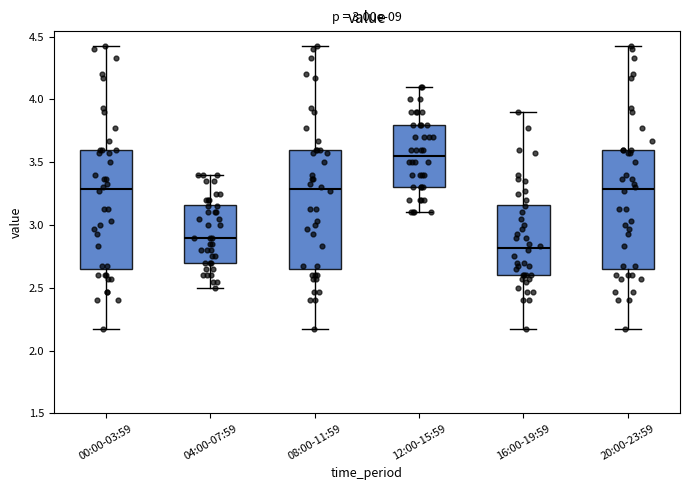

Reading left to right, read every box against the y-axis: the position of its median line, the range the box covers, and the ends of its whiskers. The values are not printed on the chart, so give them approximately, as read against the axis.

00:00-03:59: median 3.30, box 2.65 to 3.60, whiskers 2.15 to 4.45
04:00-07:59: median 2.90, box 2.70 to 3.15, whiskers 2.50 to 3.40
08:00-11:59: median 3.30, box 2.65 to 3.60, whiskers 2.15 to 4.45
12:00-15:59: median 3.55, box 3.30 to 3.80, whiskers 3.10 to 4.10
16:00-19:59: median 2.80, box 2.60 to 3.15, whiskers 2.15 to 3.90
20:00-23:59: median 3.30, box 2.65 to 3.60, whiskers 2.15 to 4.45